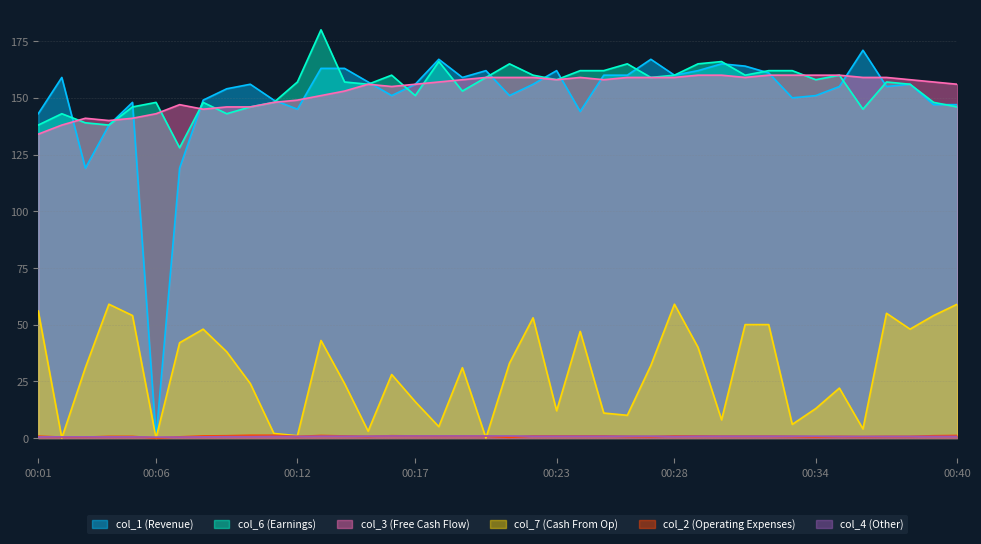

What is the total value across all series at 00:09?

482.6